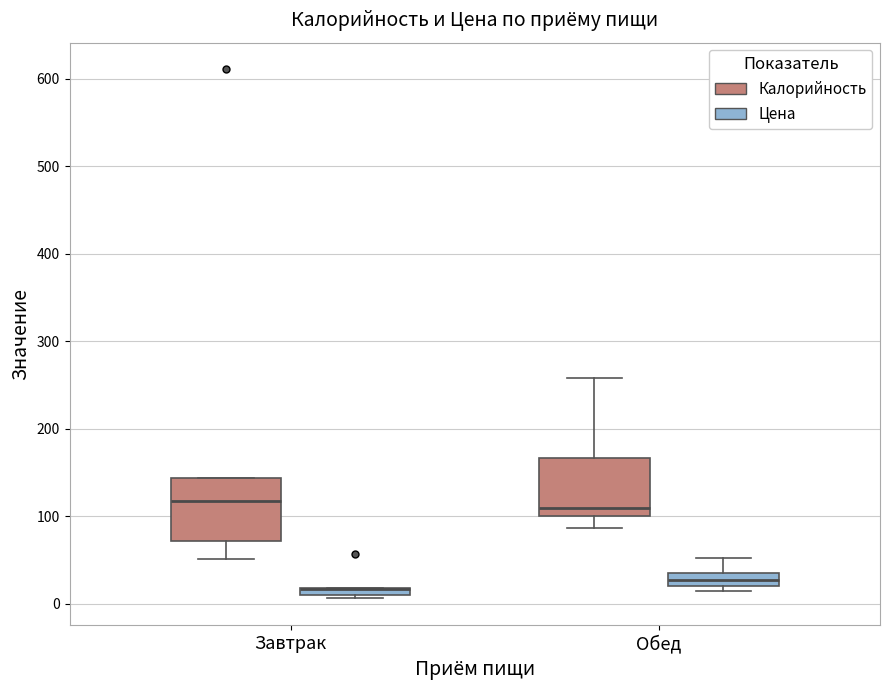

Where is the upper edge of the box for Завтрак (Цена) on the y-axis? The values are not printed on the chart, so give them approximately, as read against the axis.

20